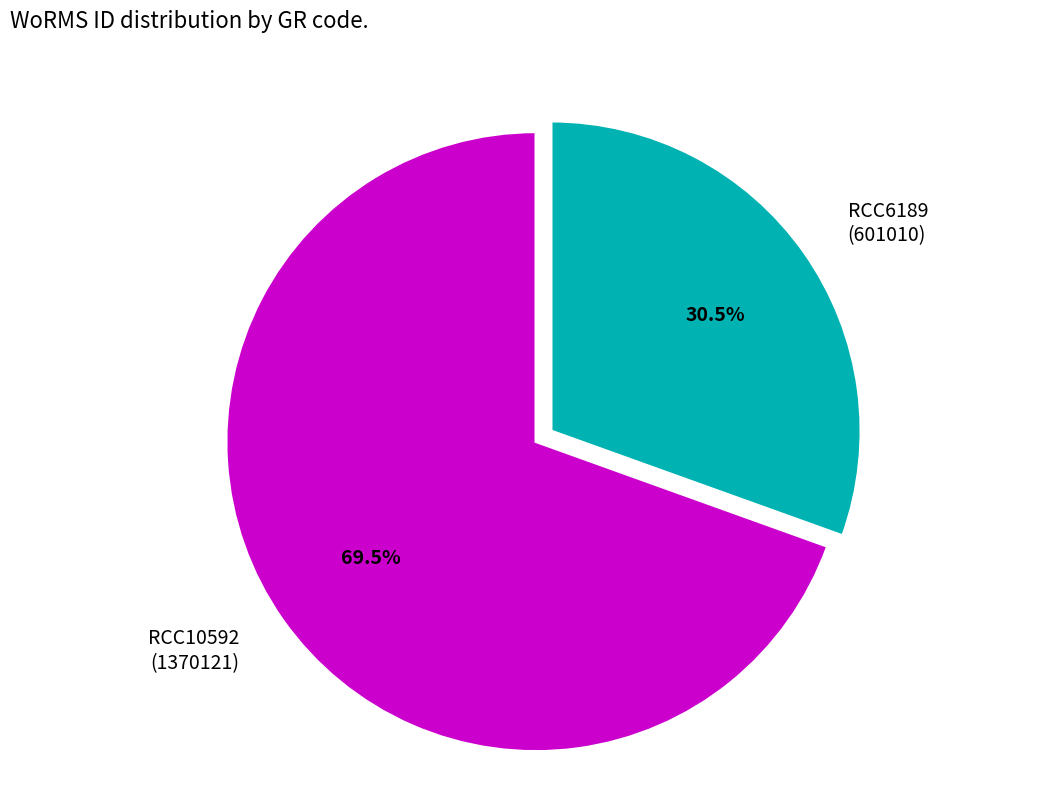

Is there any slice that represents more than half of the pie?

Yes